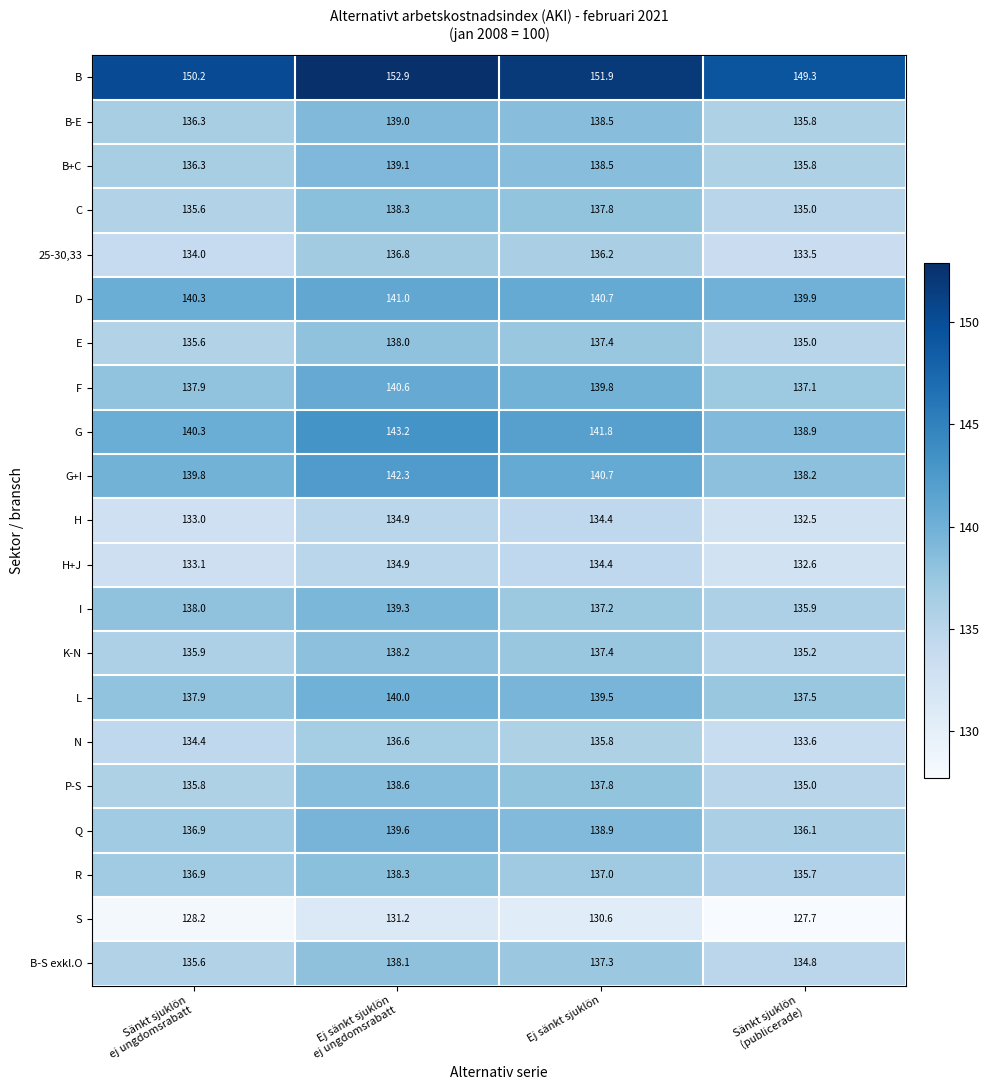

Which series has the largest range (max minus min)?

G